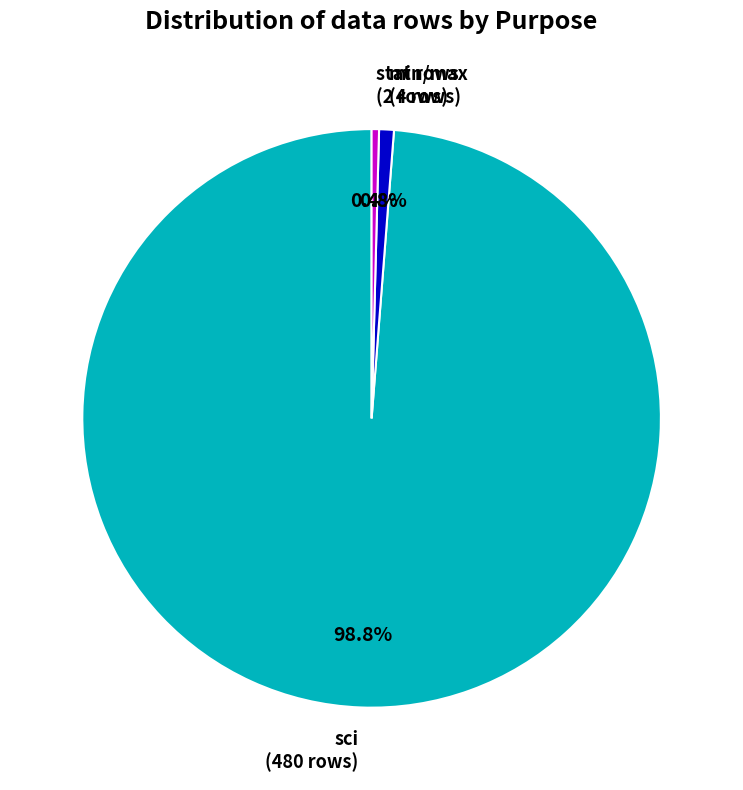

Which slice represents more than half of the pie?

sci (480 rows)